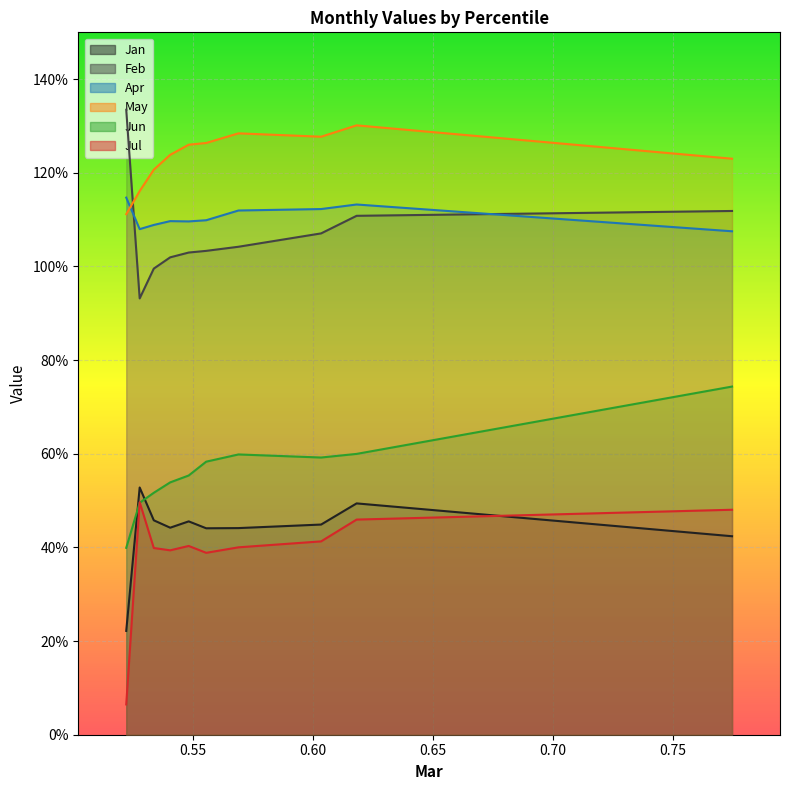

How many values in the Feb series exceed 1?

8